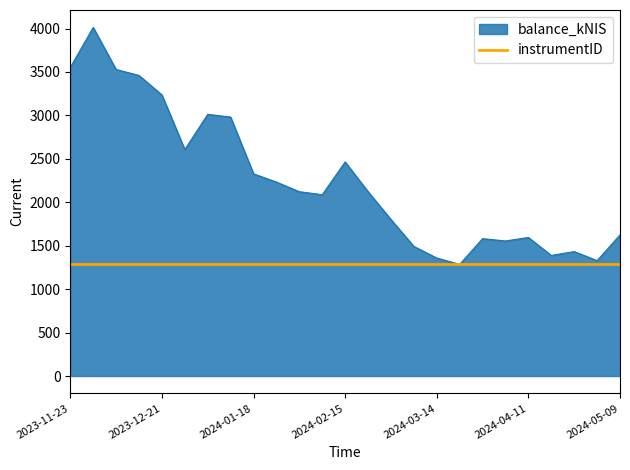

Which series has the widest spread of values?

balance_kNIS